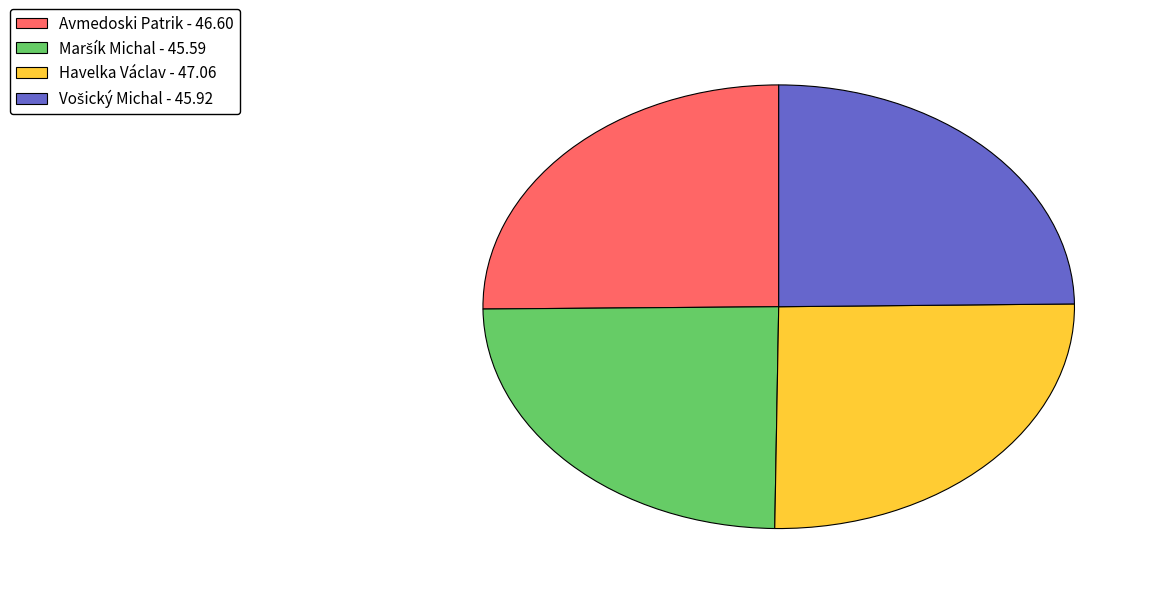

Is there any slice that represents more than half of the pie?

No